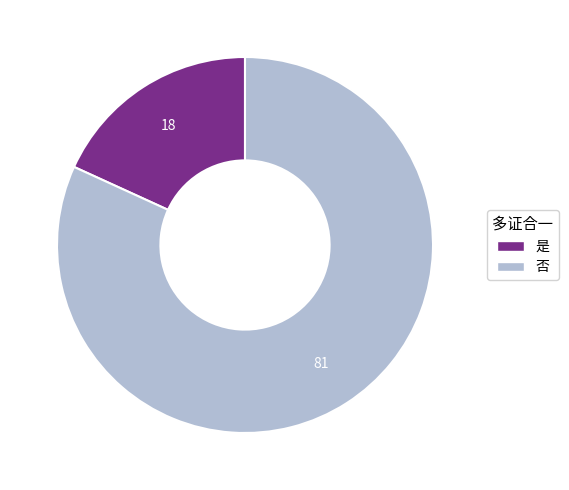

How many slices are in this pie chart?

2